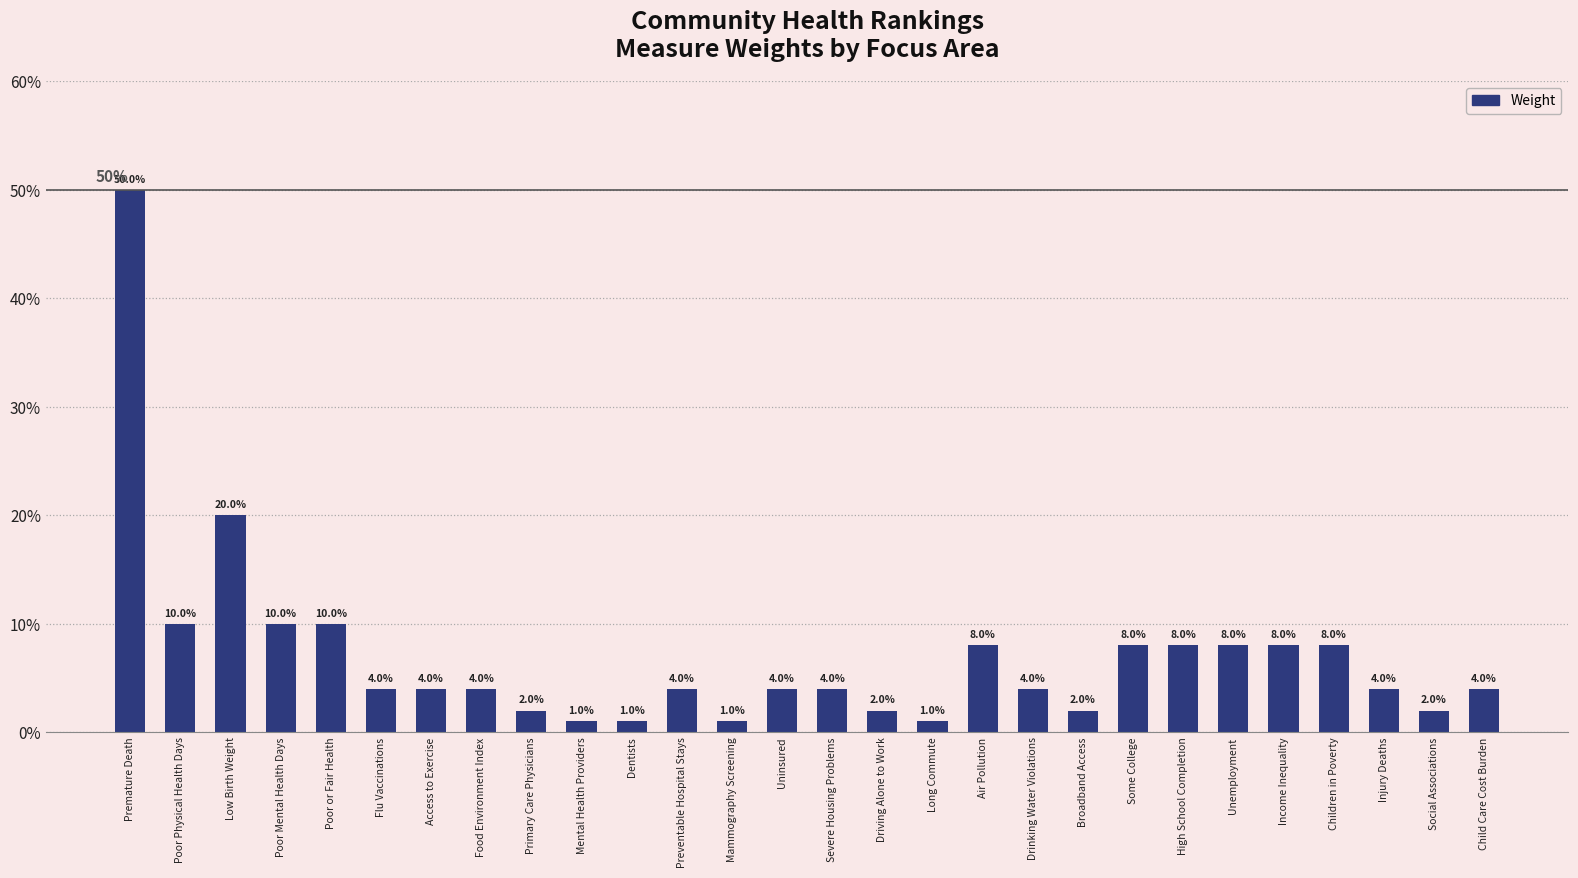

What is the sum of the values at Air Pollution and High School Completion?

0.2